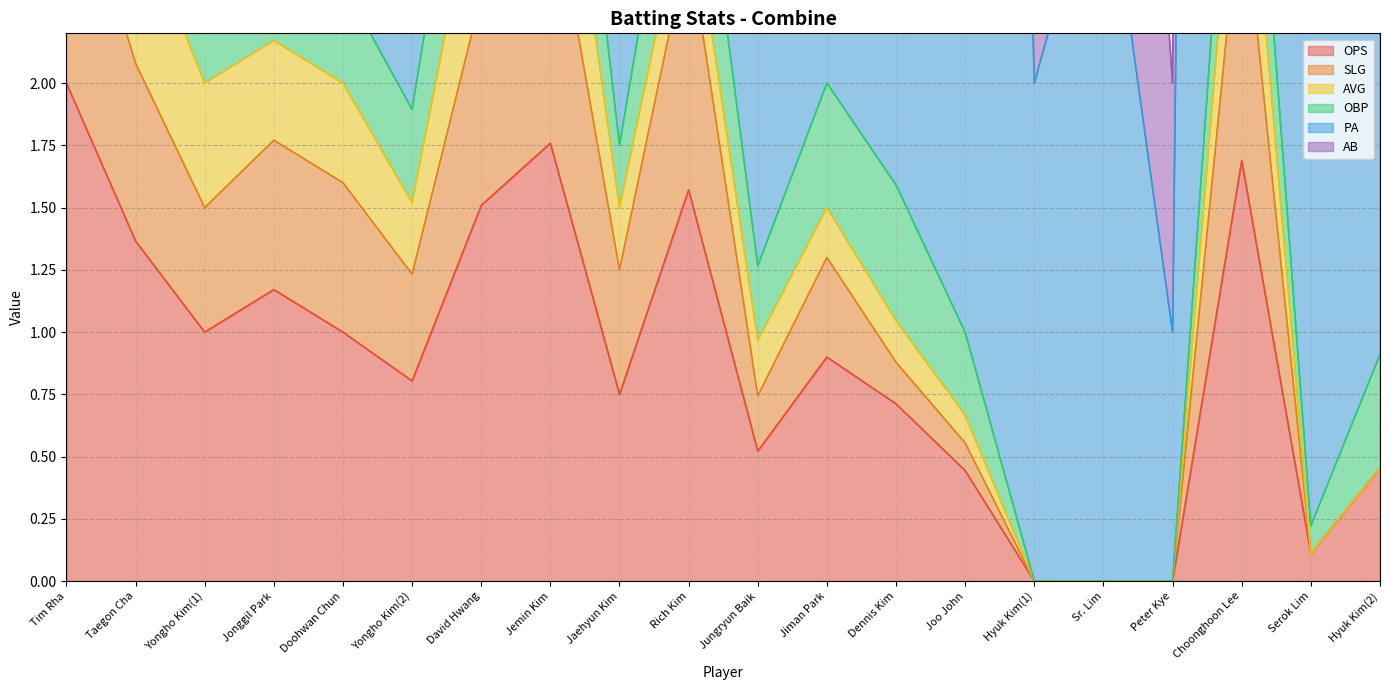

Is it true that OPS equals 0.1 at Serok Lim?

True